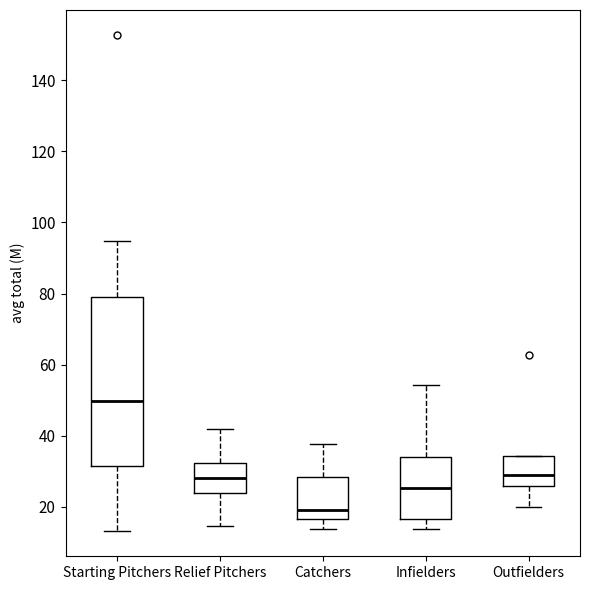

Reading left to right, read every box against the y-axis: the position of its median line, the range the box covers, and the ends of its whiskers. The values are not printed on the chart, so give them approximately, as read against the axis.

Starting Pitchers: median 50, box 32 to 80, whiskers 14 to 94
Relief Pitchers: median 28, box 24 to 32, whiskers 14 to 42
Catchers: median 20, box 16 to 28, whiskers 14 to 38
Infielders: median 26, box 16 to 34, whiskers 14 to 54
Outfielders: median 28, box 26 to 34, whiskers 20 to 34